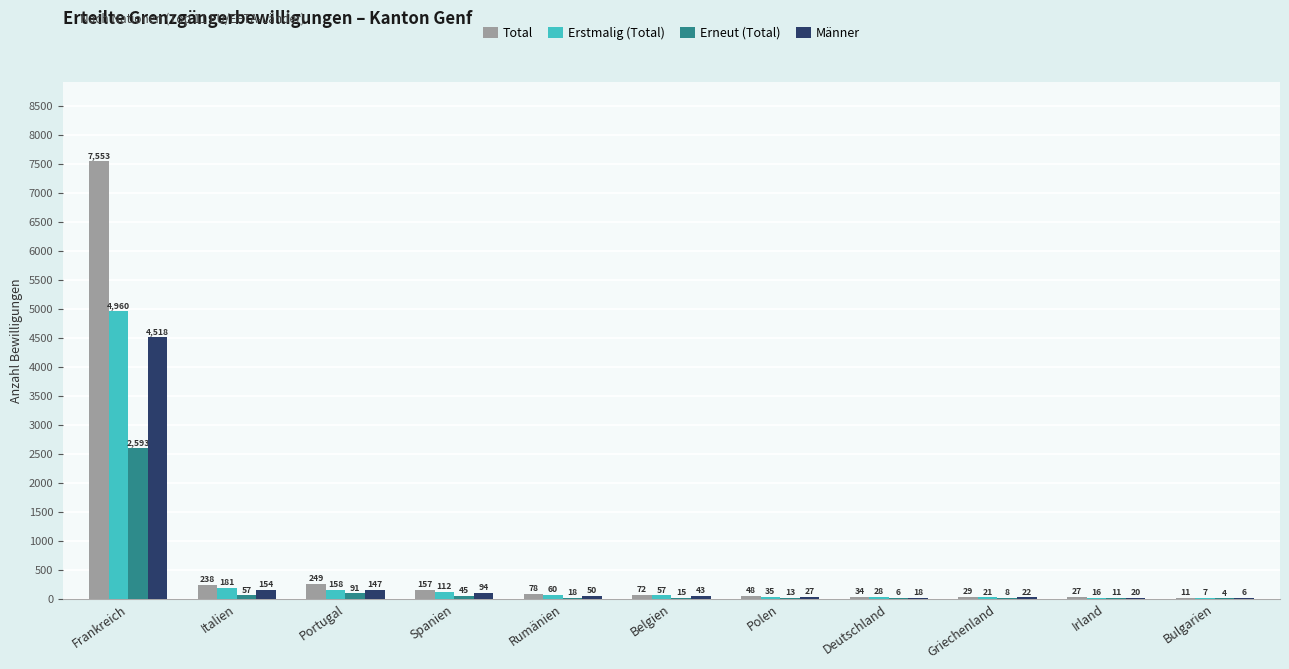

Which series has the largest total across all categories?

Total